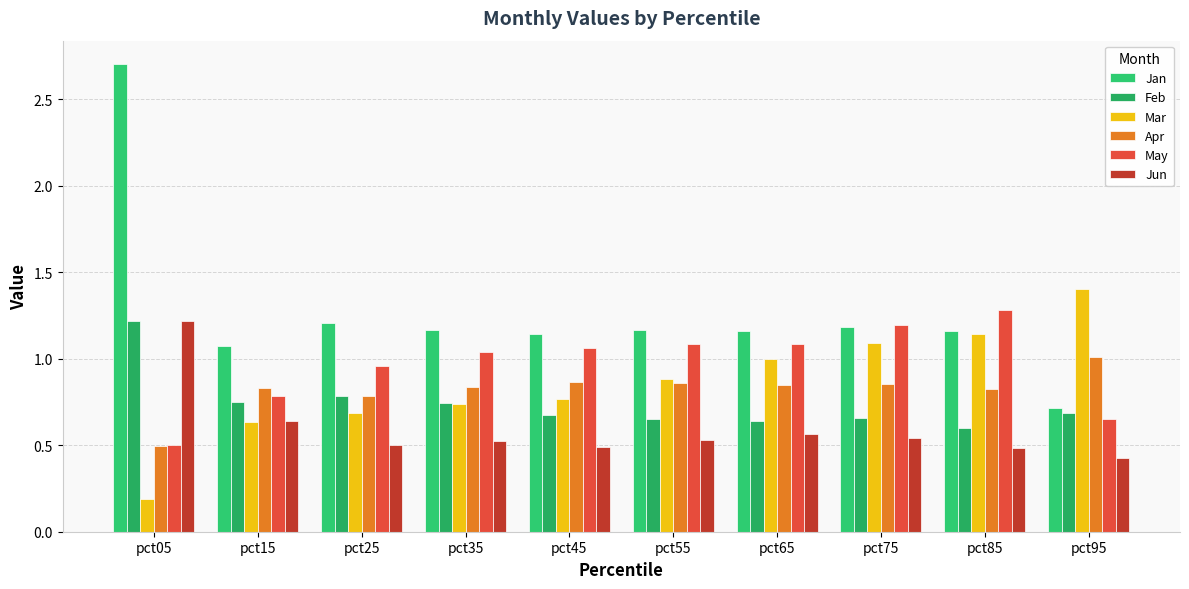

Rank the series by their maximum value, from highest to lowest.

Jan, Mar, May, Feb, Jun, Apr